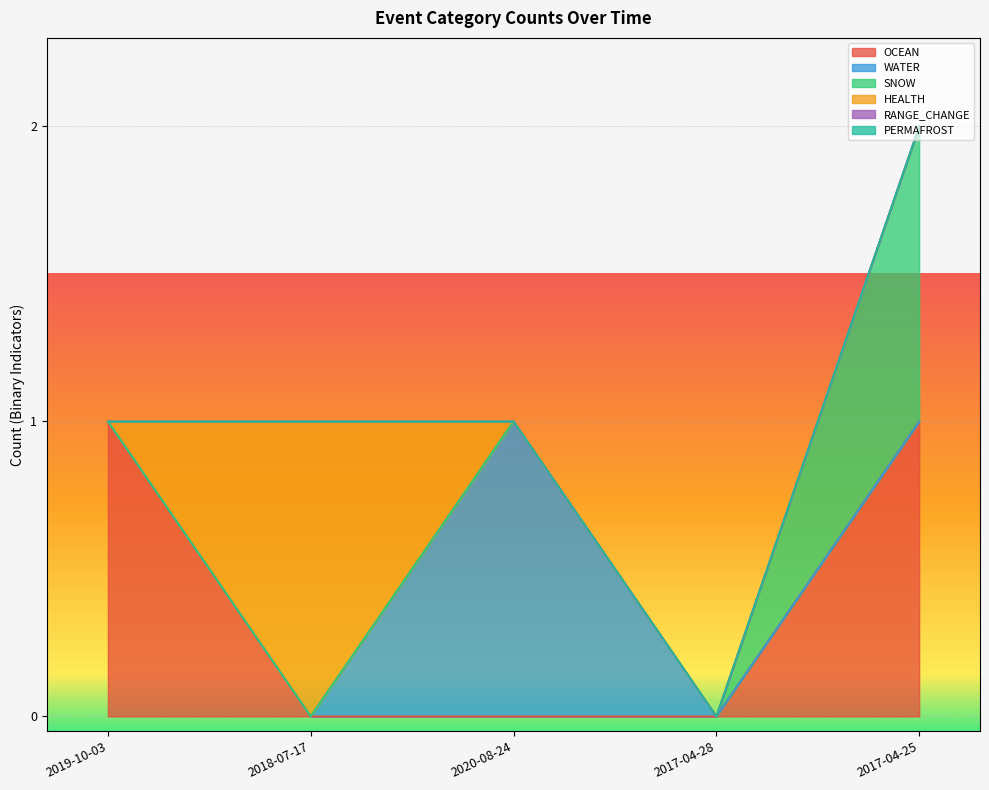

At which category does the chart reach its minimum across all series?

2018-07-17